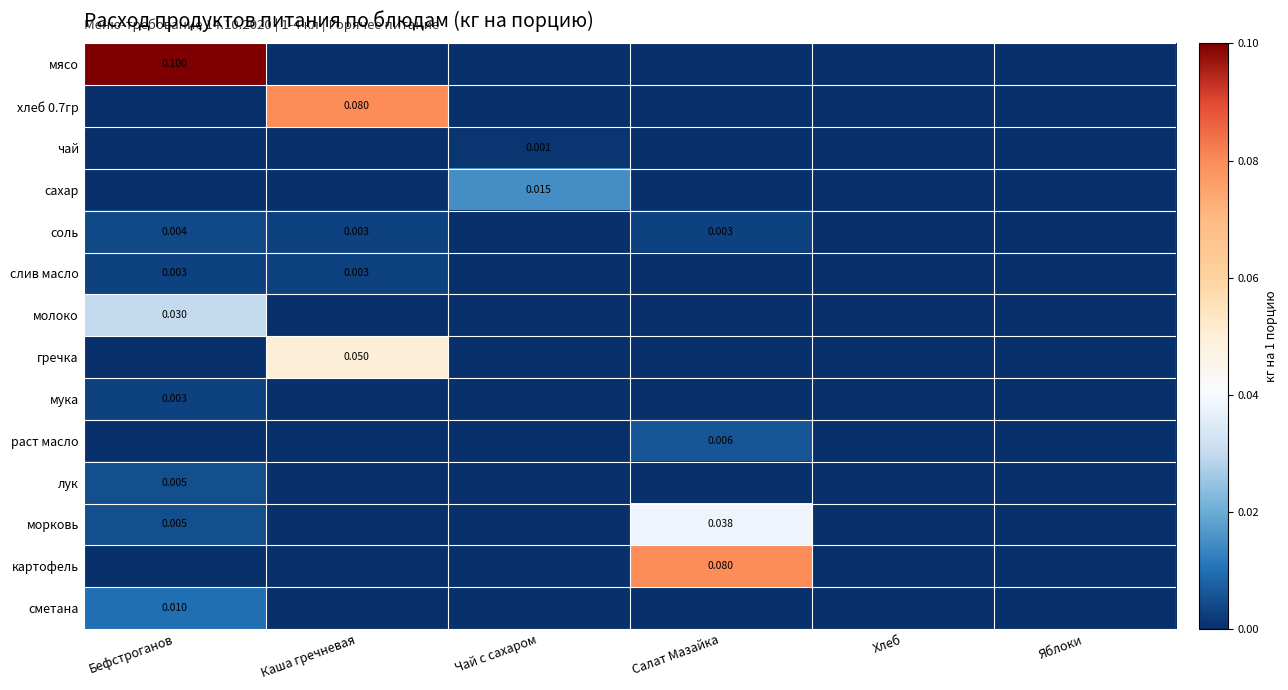

How many values in картофель are above zero?

1